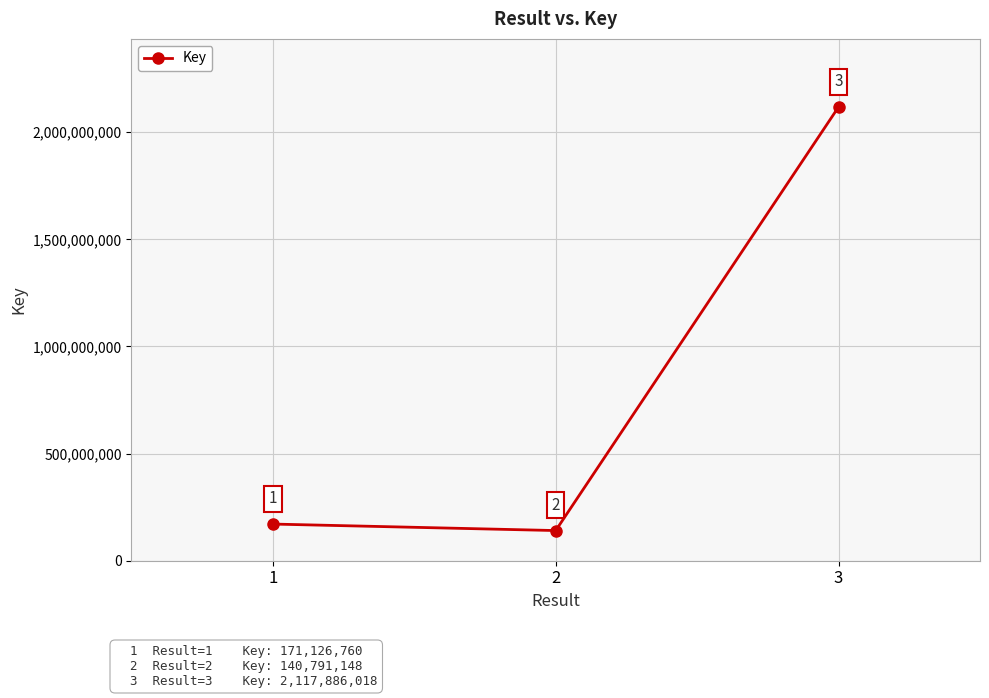

The value at 2 is 140791148. True or false?

True